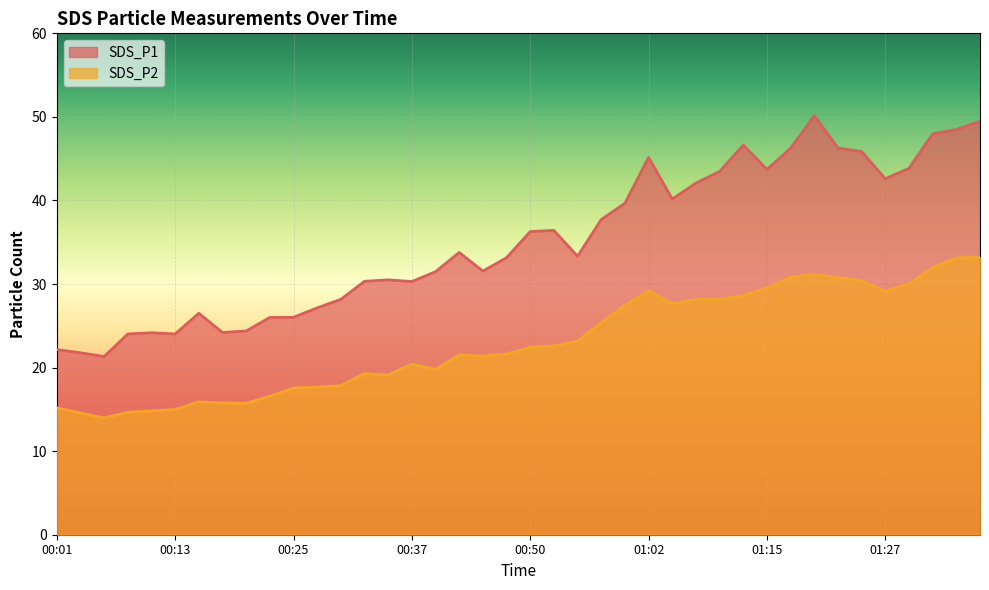

What is the label of the 2nd point from the right?

01:34